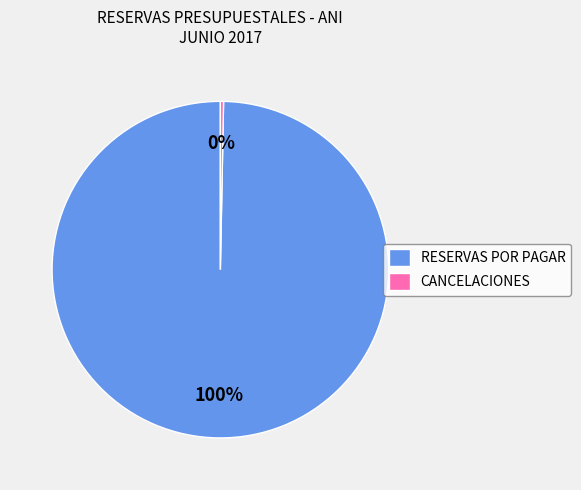

The CANCELACIONES slice represents 0% of the pie. True or false?

True